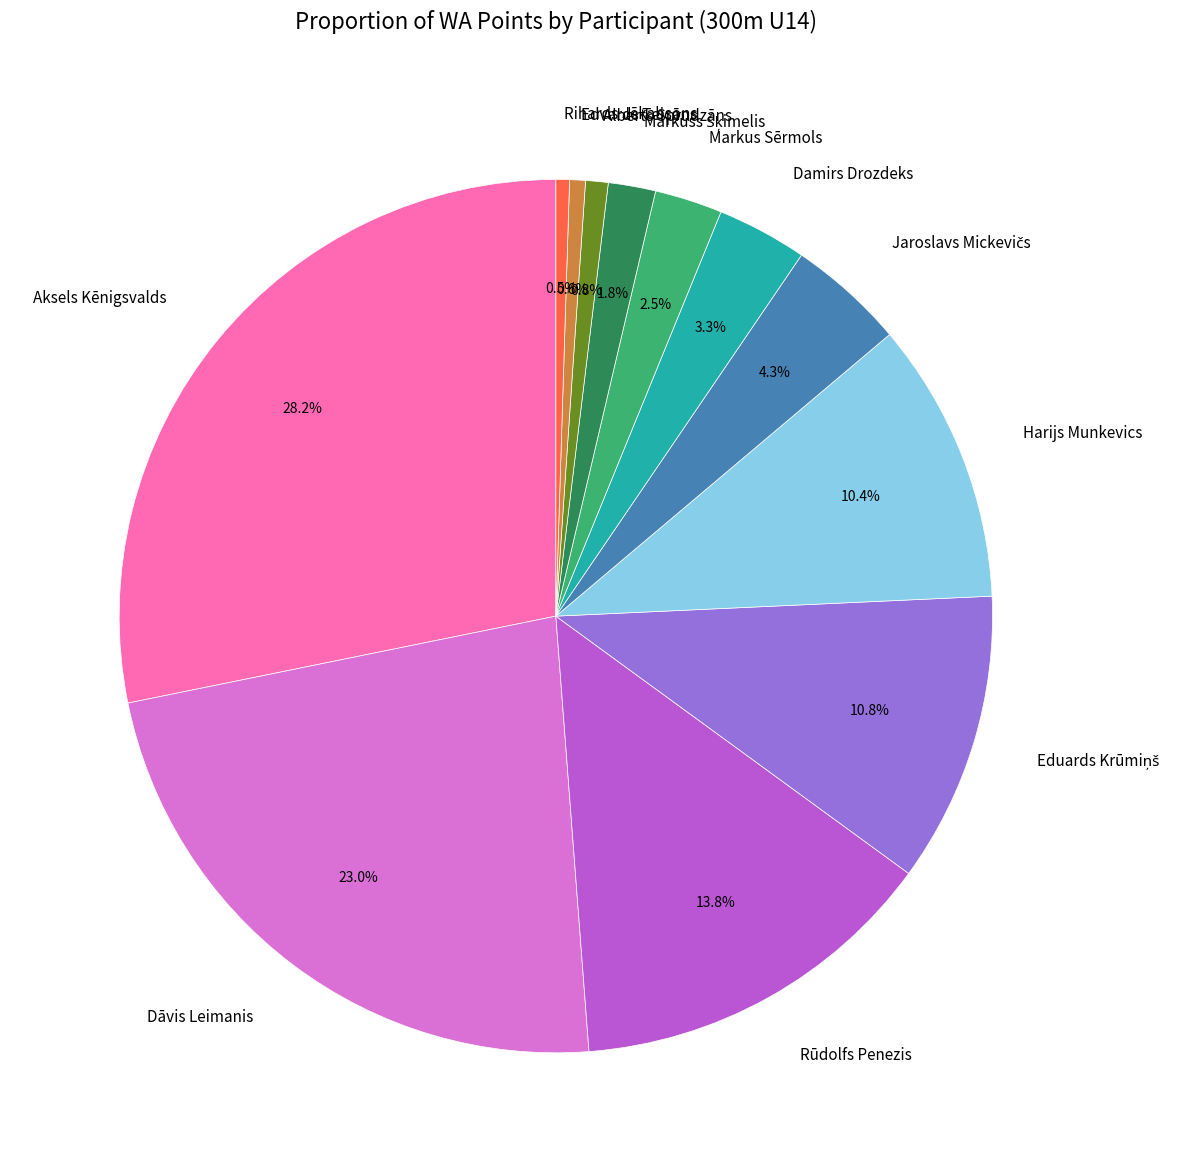

Which slice is the largest?

Aksels Kēnigsvalds